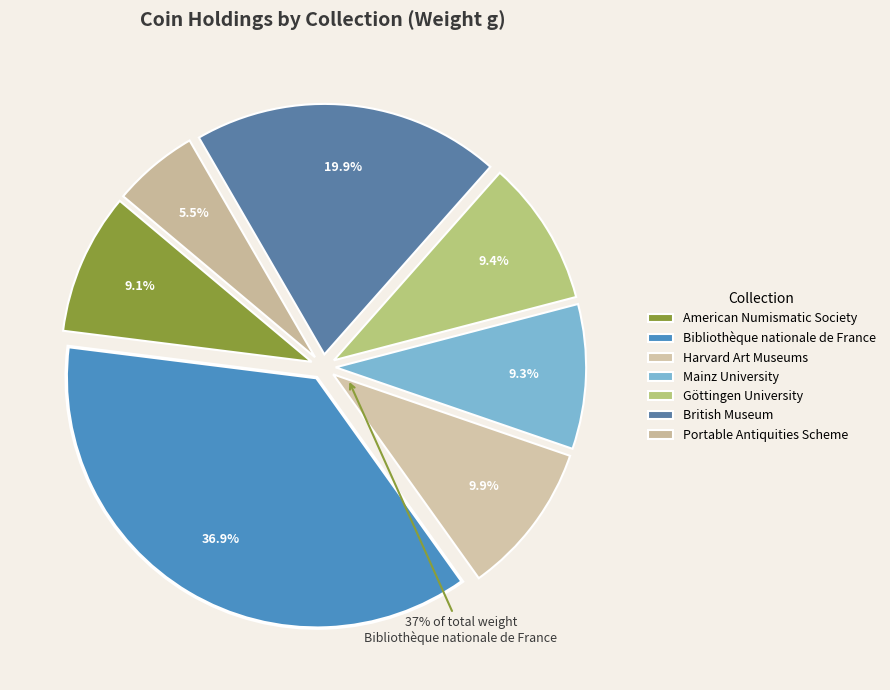

To the nearest percent, what is the difference between the Harvard Art Museums and Portable Antiquities Scheme slice percentages?

4%